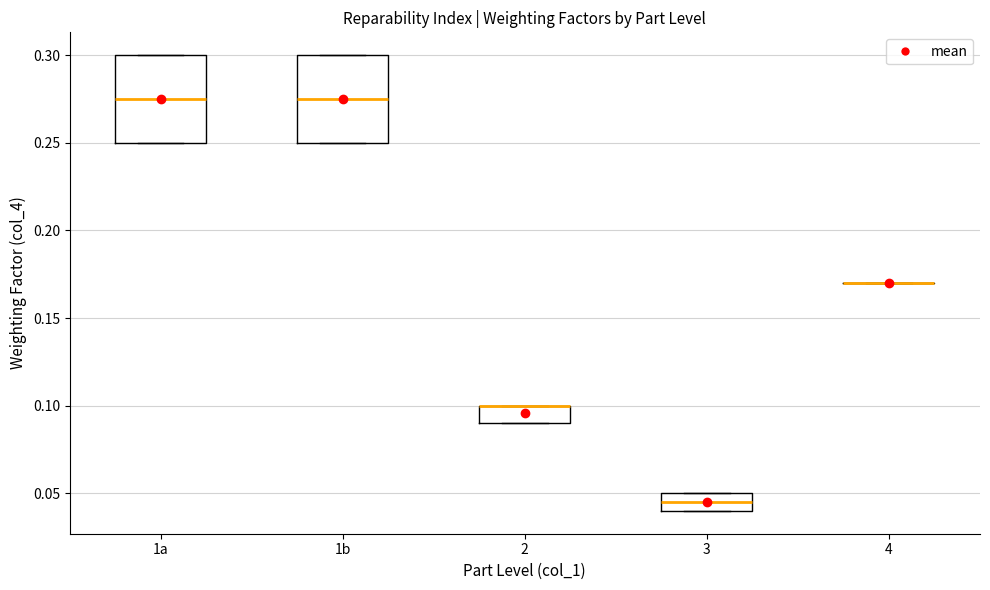

Reading left to right, transcribe this box plot: for each box, give where its median line is, the range the box spans, and where its two whiskers end, as read against the y-axis. The values are not printed on the chart, so give them approximately, as read against the axis.

1a: median 0.275, box 0.250 to 0.300, whiskers 0.250 to 0.300
1b: median 0.275, box 0.250 to 0.300, whiskers 0.250 to 0.300
2: median 0.100 (drawn on the box's upper edge), box 0.090 to 0.100, whiskers 0.090 to 0.100
3: median 0.045, box 0.040 to 0.050, whiskers 0.040 to 0.050
4: box collapsed to a line at 0.170, whiskers 0.170 to 0.170